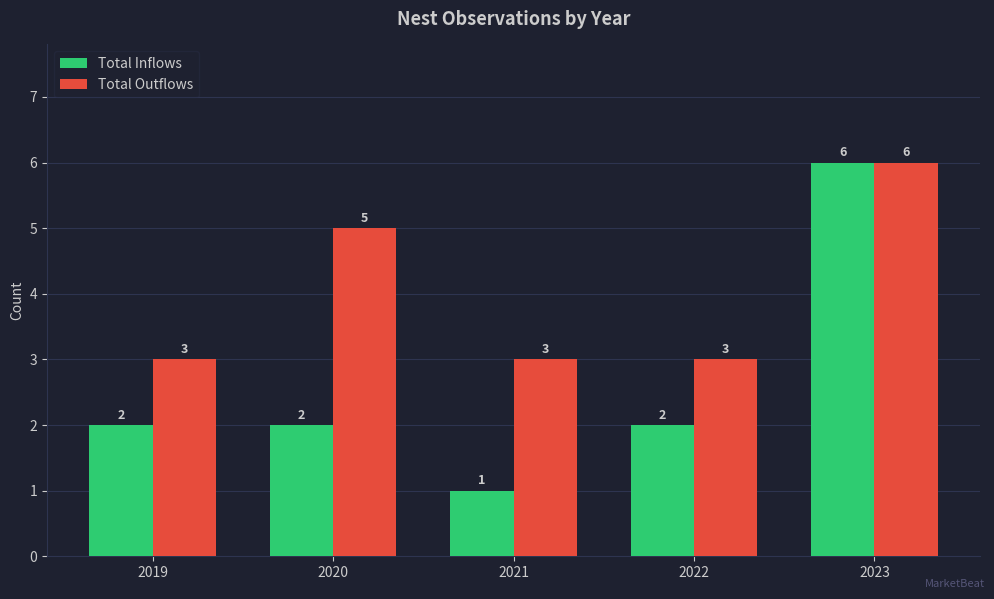

What is the smallest value displayed?

1